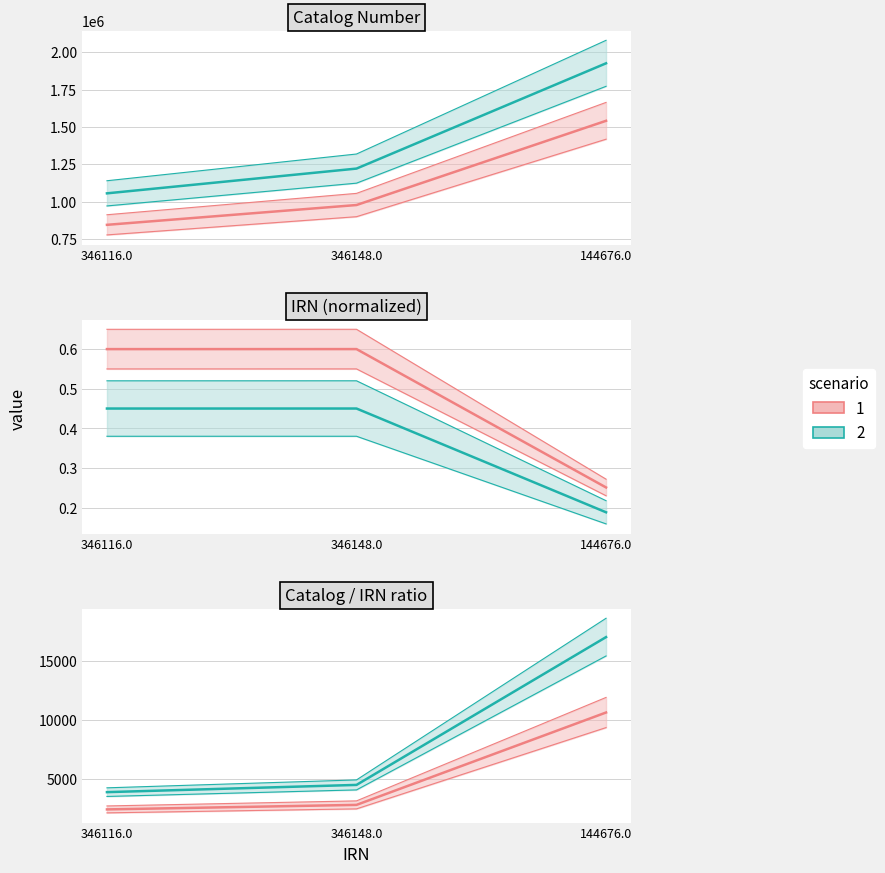

What is the change in value from 346116 to 346148?

+165840.0